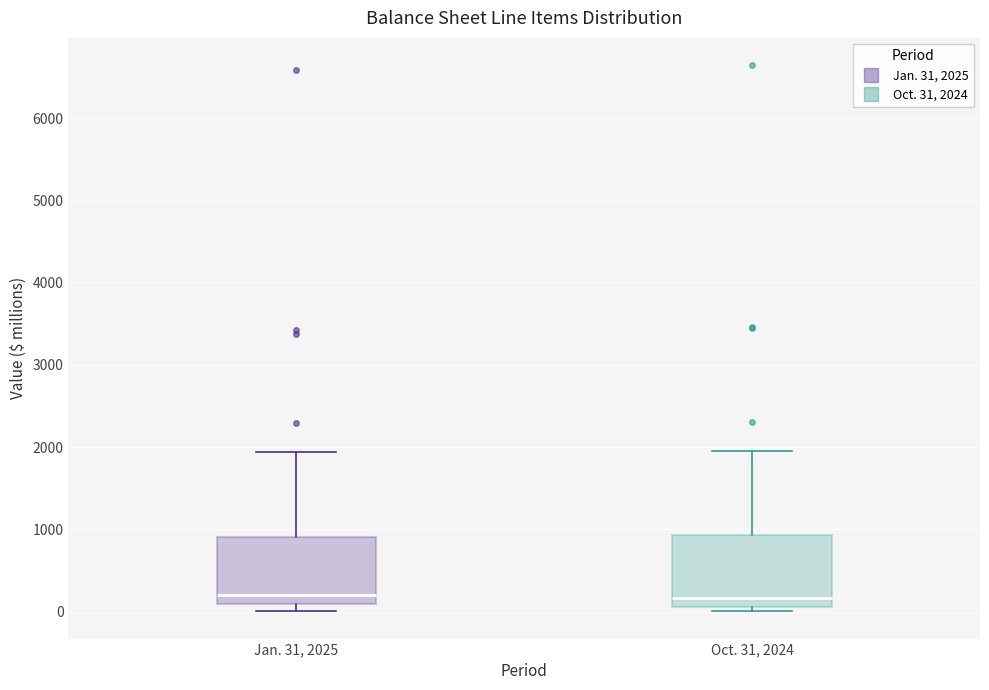

Reading left to right, read every box against the y-axis: the position of its median line, the range the box covers, and the ends of its whiskers. The values are not printed on the chart, so give them approximately, as read against the axis.

Jan. 31, 2025: median 200, box 100 to 900, whiskers 0 to 1900
Oct. 31, 2024: median 200, box 100 to 900, whiskers 0 to 2000